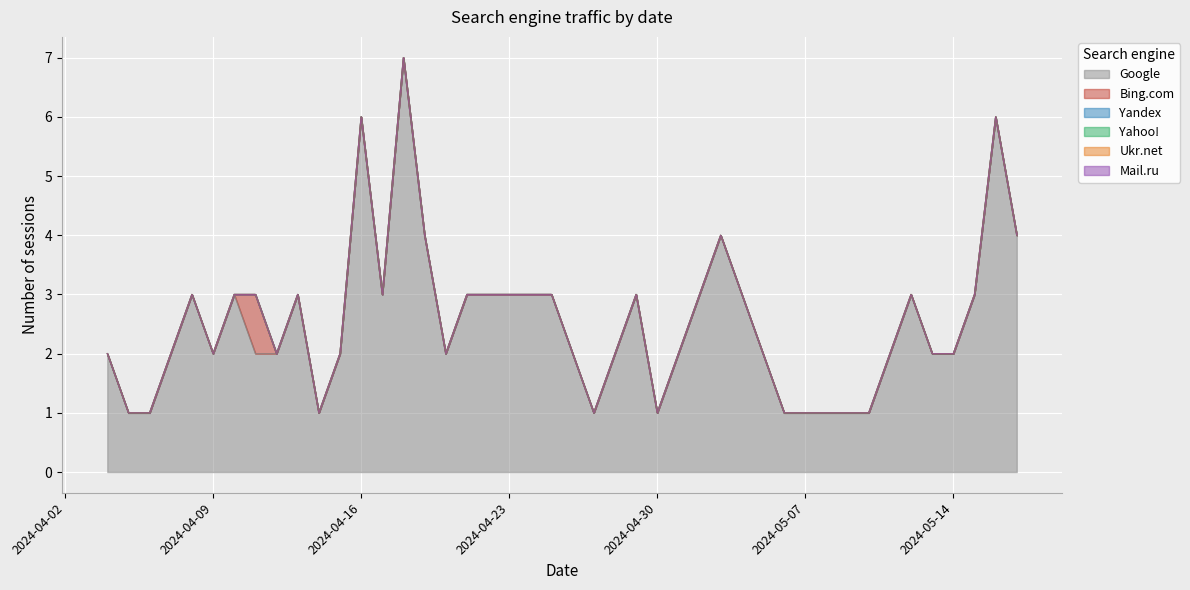

Does the chart display data point markers on the line(s)?

No